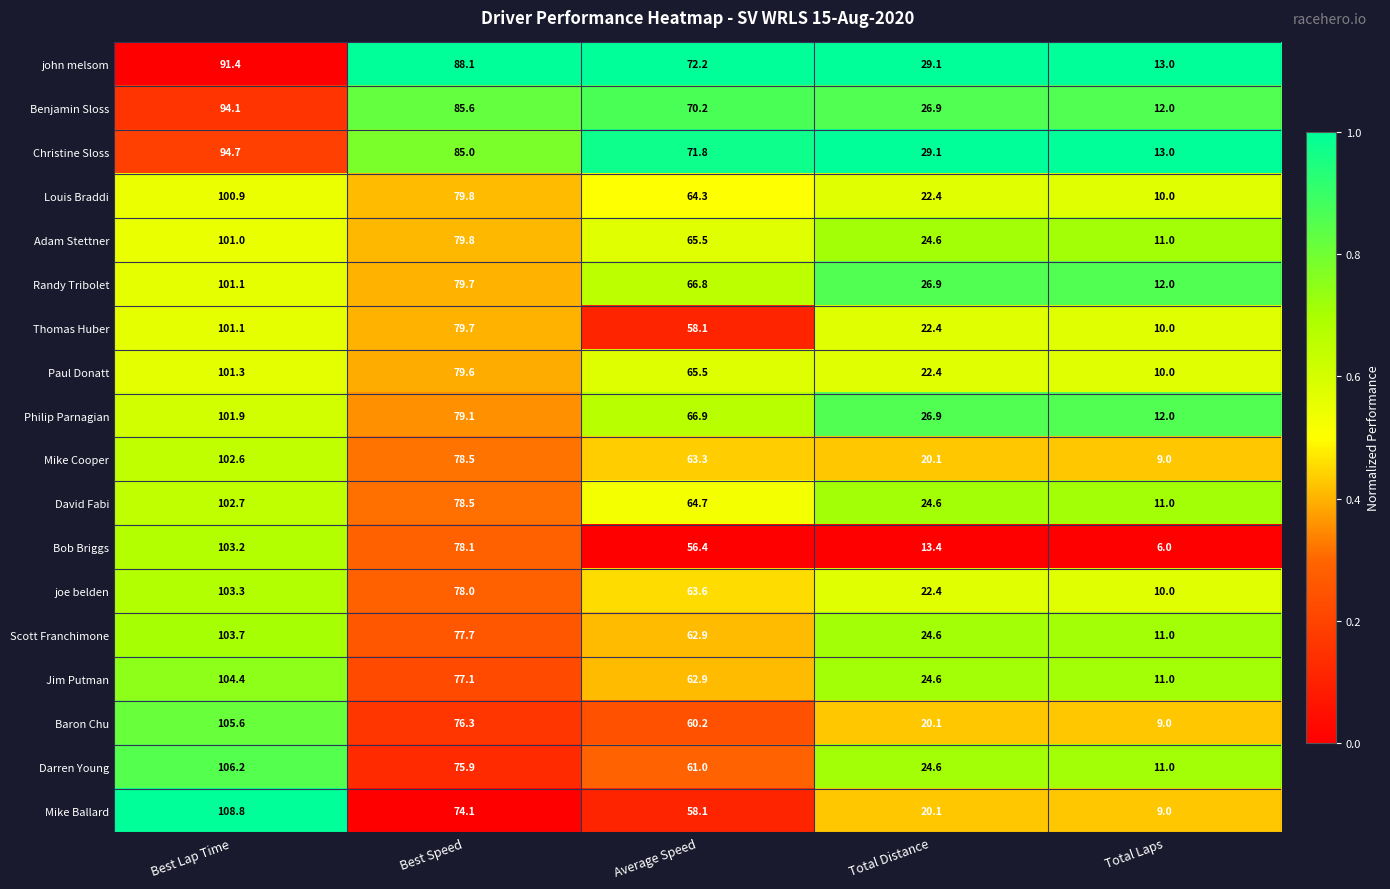

At which category is the sum across all series the highest?

Best Lap Time